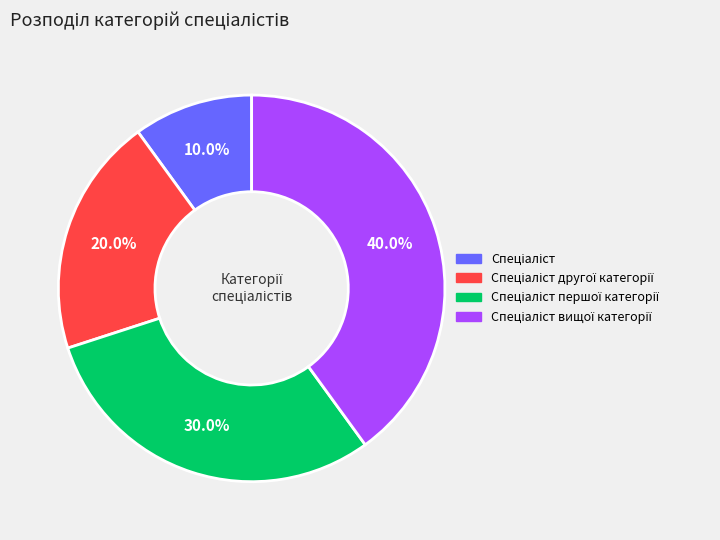

Does any single category account for the majority?

No